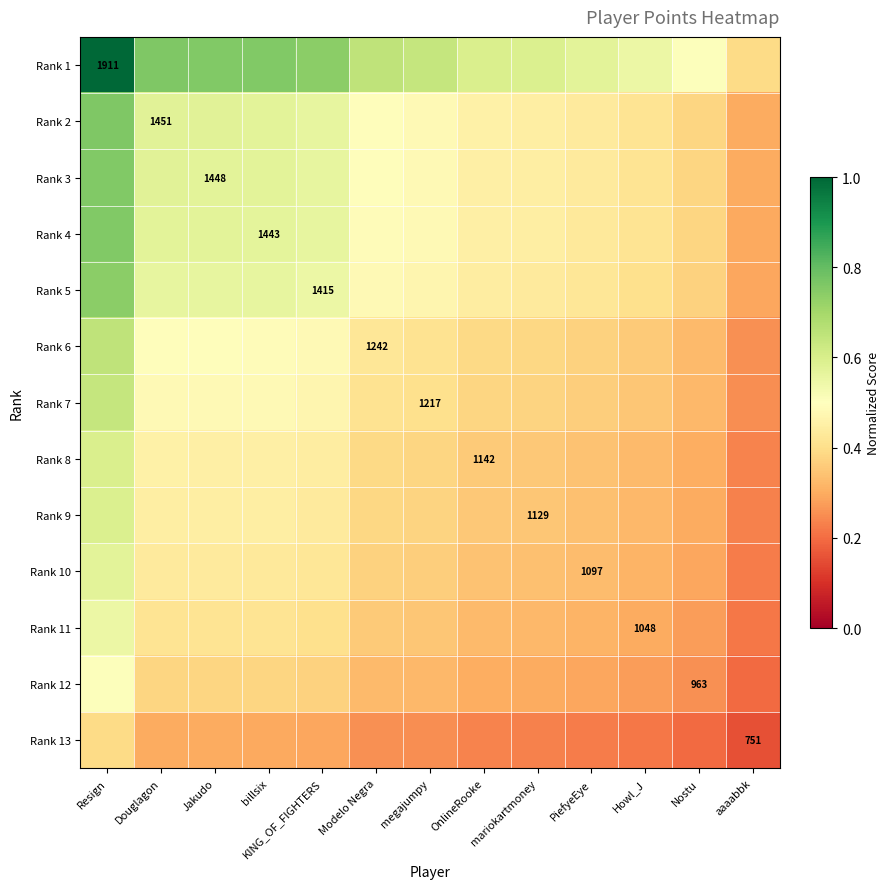

What is the average value of the Rank 1 series?

0.7